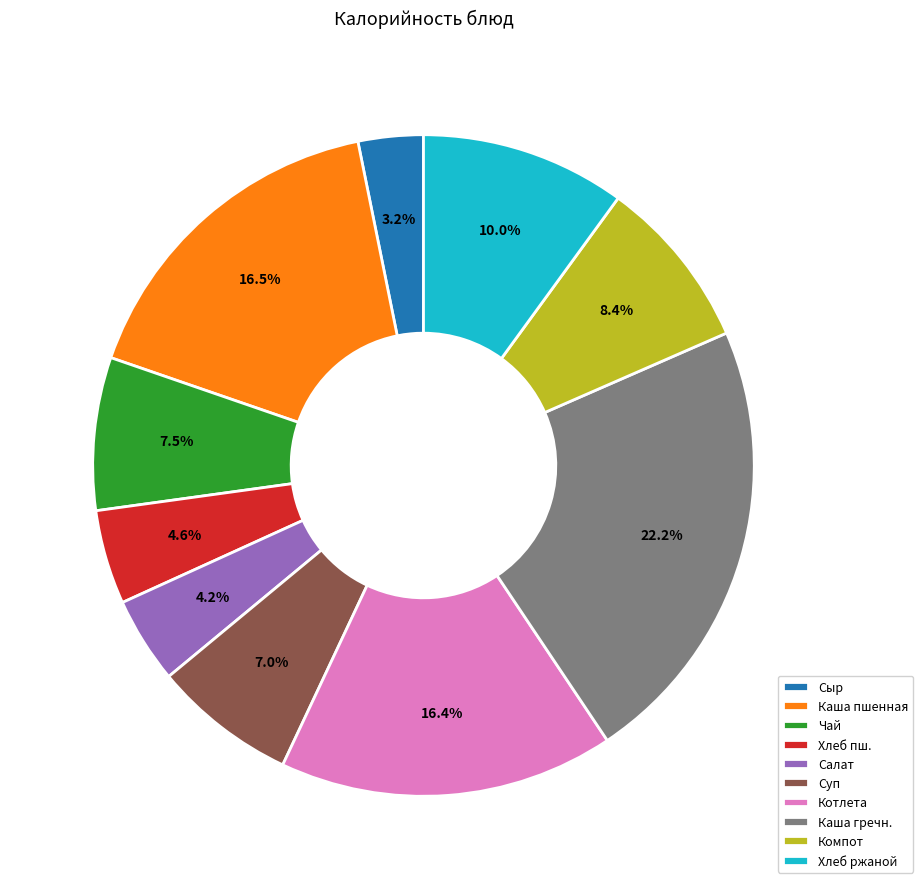

Is there a majority slice in this chart?

No